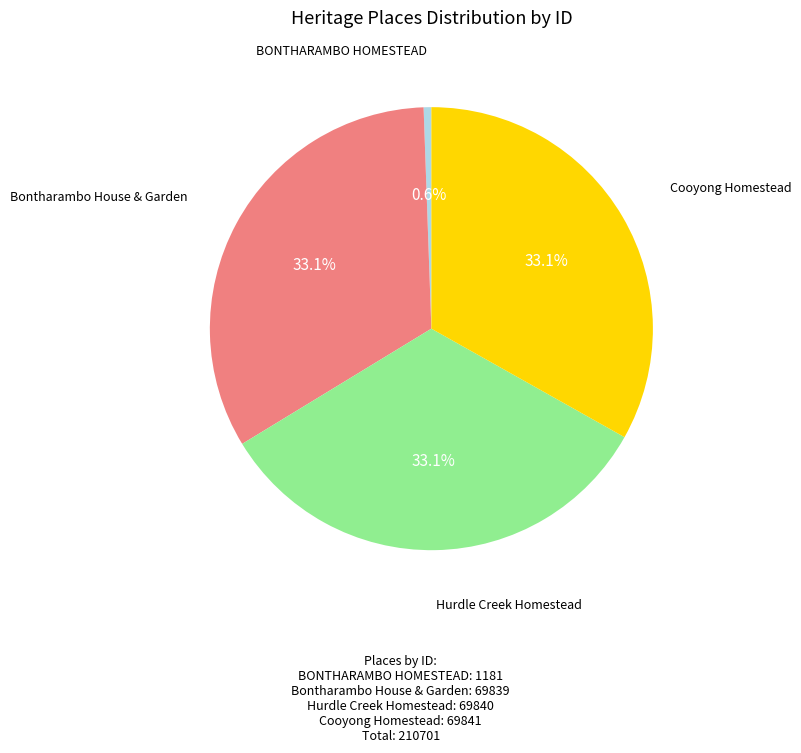

What is the ratio of the value at Hurdle Creek Homestead to the value at BONTHARAMBO HOMESTEAD?

59.1